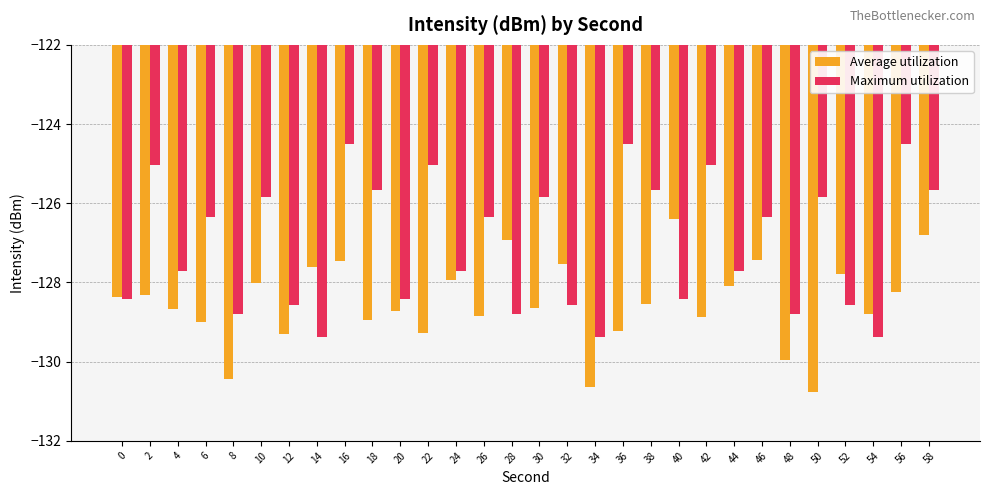

What is the difference between the Maximum utilization values at 22 and 44?

2.7